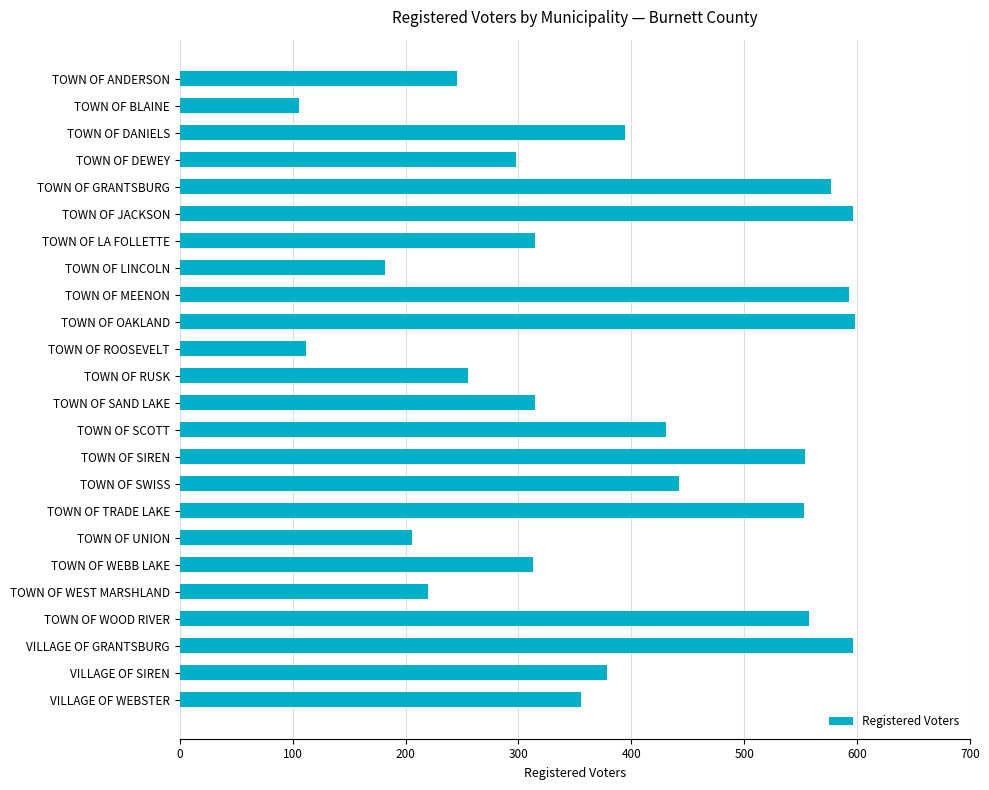

What is the average value?

383